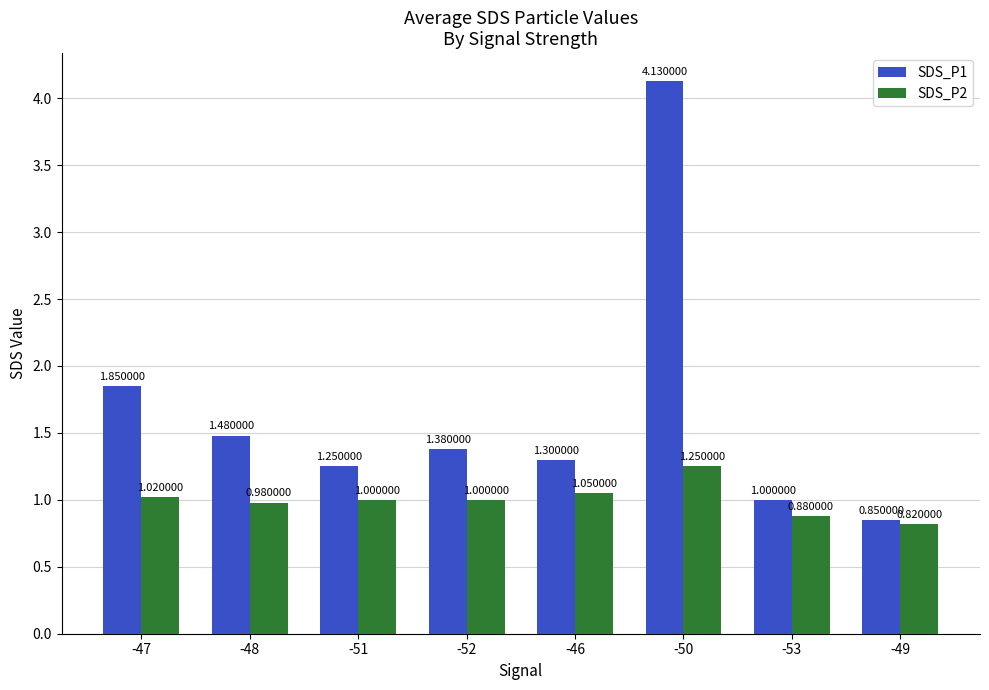

Rank the series by their average value, from lowest to highest.

SDS_P2, SDS_P1